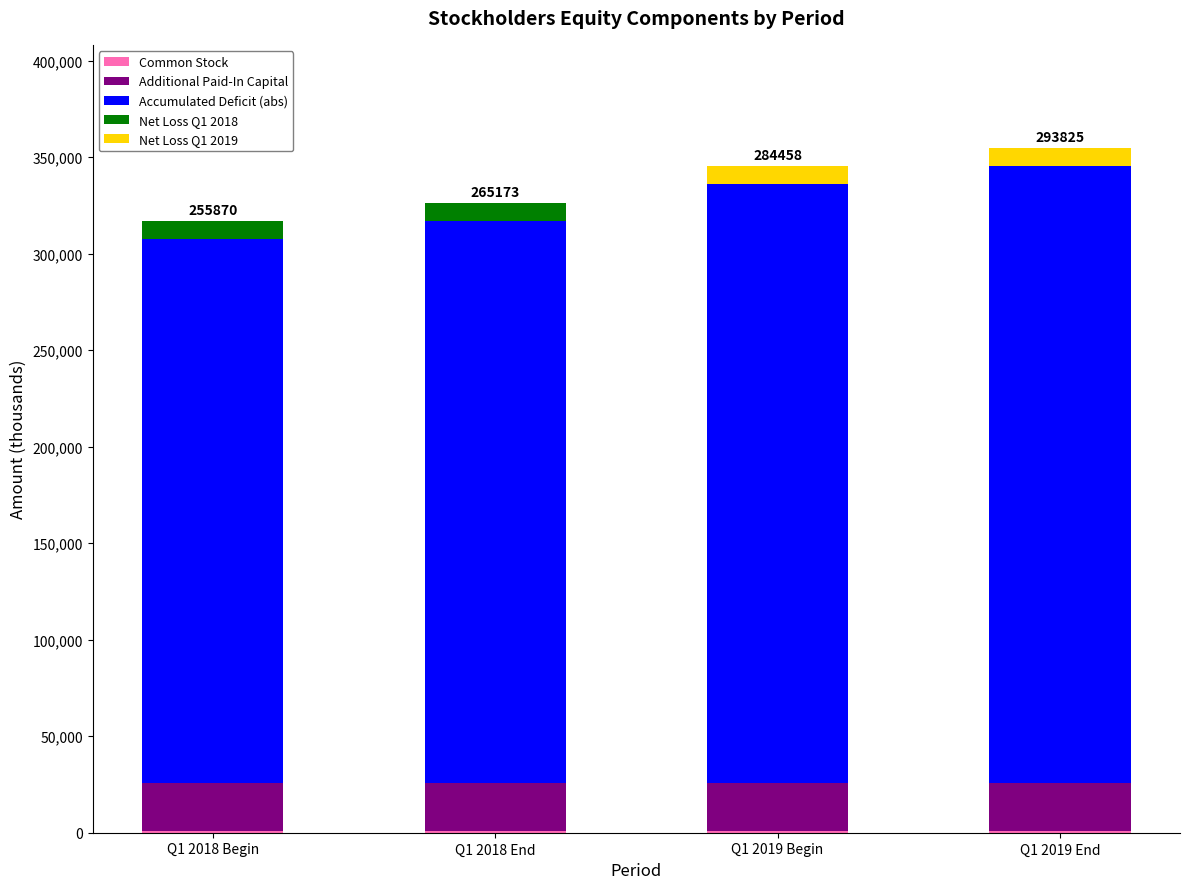

Are the bars horizontal?

No